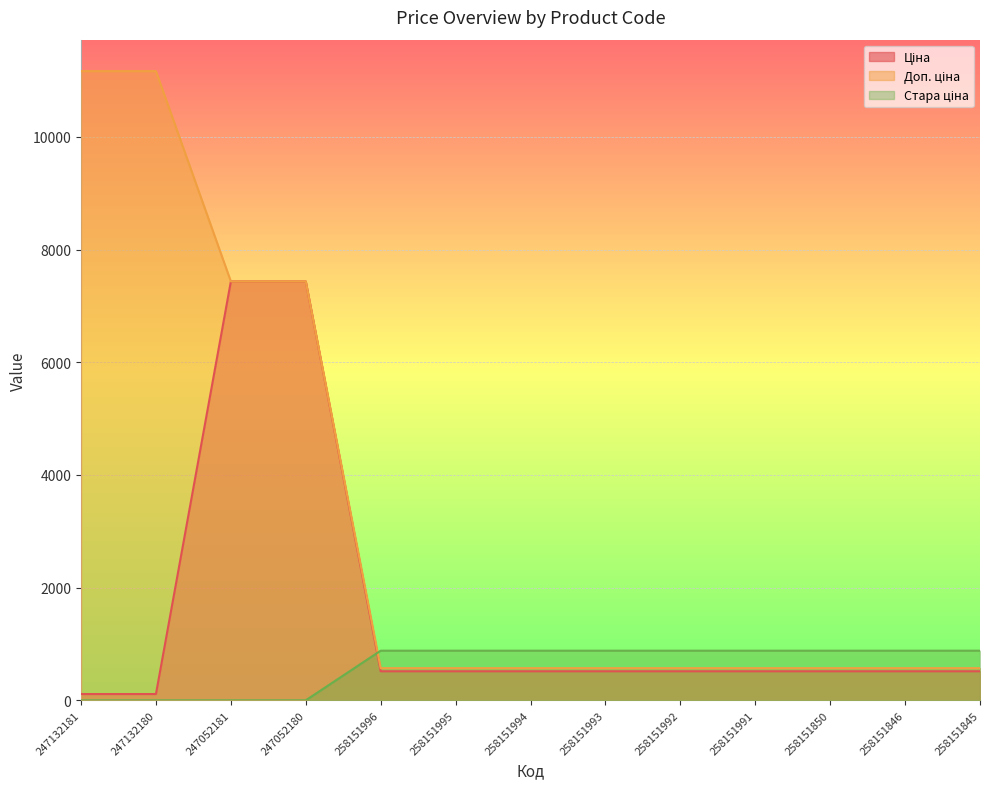

Reading right to left, transcribe all the data shown in this chart.

Ціна: 258151845=515.8	258151846=515.8	258151850=515.8	258151991=515.8	258151992=515.8	258151993=515.8	258151994=515.8	258151995=515.8	258151996=515.8	247052180=7436.2	247052181=7436.2	247132180=111.7	247132181=111.7
Доп. ціна: 258151845=571.0	258151846=571.0	258151850=571.0	258151991=571.0	258151992=571.0	258151993=571.0	258151994=571.0	258151995=571.0	258151996=571.0	247052180=7436.2	247052181=7436.2	247132180=11169.0	247132181=11169.0
Стара ціна: 258151845=881.1	258151846=881.1	258151850=881.1	258151991=881.1	258151992=881.1	258151993=881.1	258151994=881.1	258151995=881.1	258151996=881.1	247052180=0.0	247052181=0.0	247132180=0.0	247132181=0.0